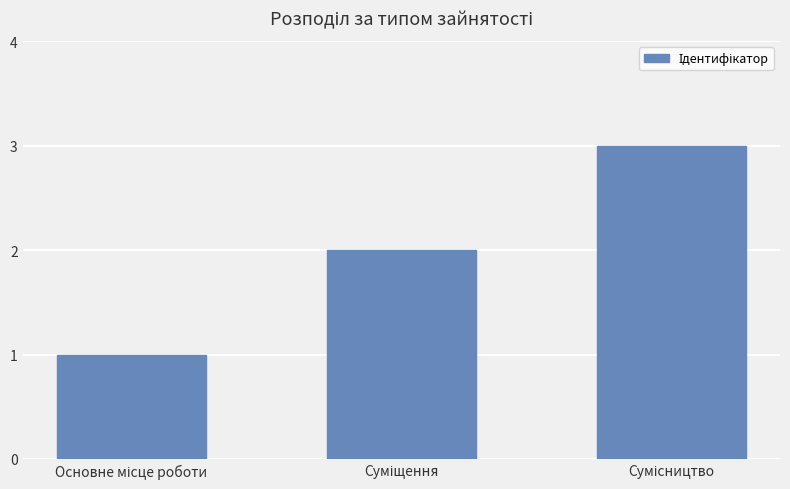

What is the sum of all values?

6